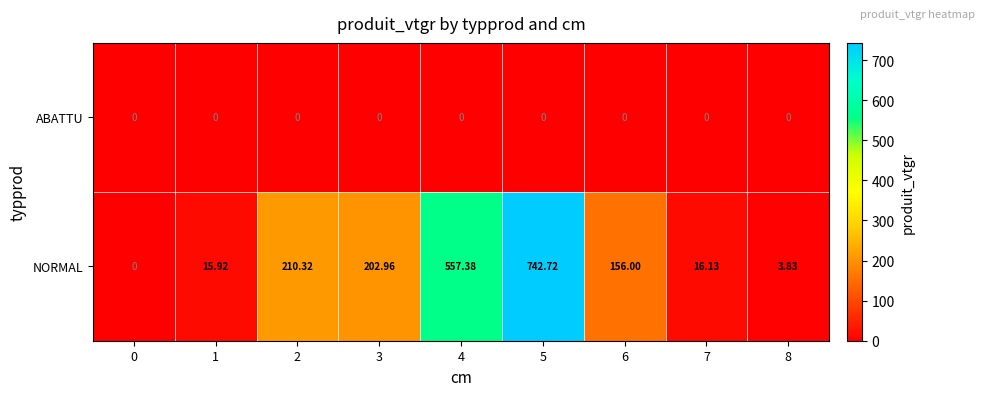

At which category is the sum across all series the highest?

5